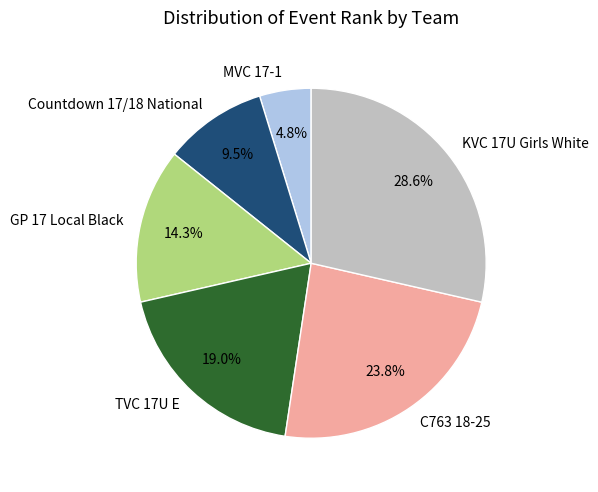

Does GP 17 Local Black account for over 50% of the chart?

No